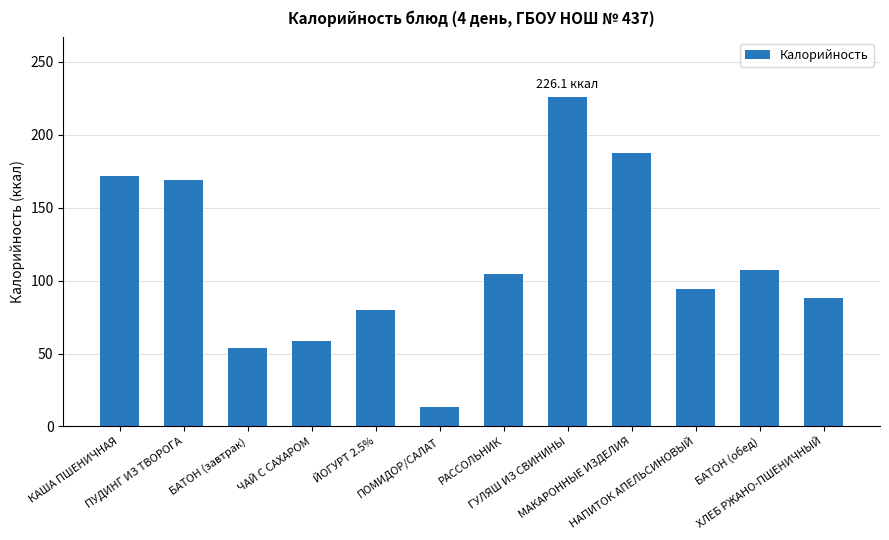

How many data points are less than 104?

6